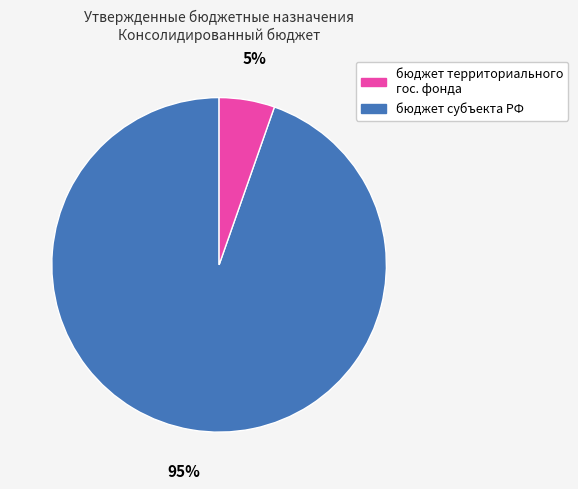

To the nearest percent, what is the average slice percentage?

50%